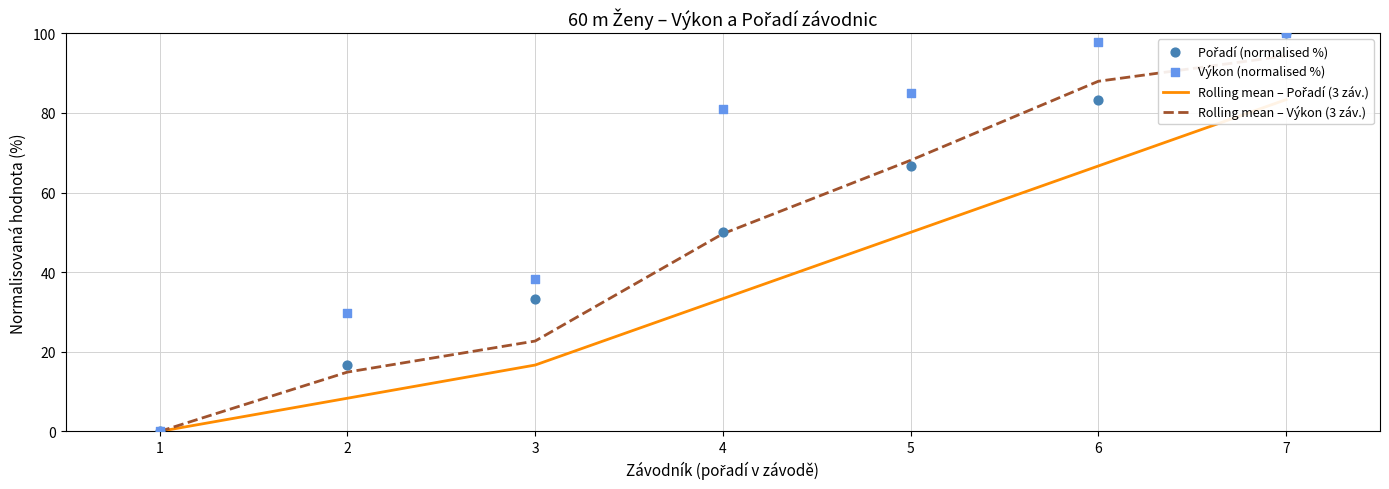

Which series contains the highest Y value?

Pořadí (normalised %)